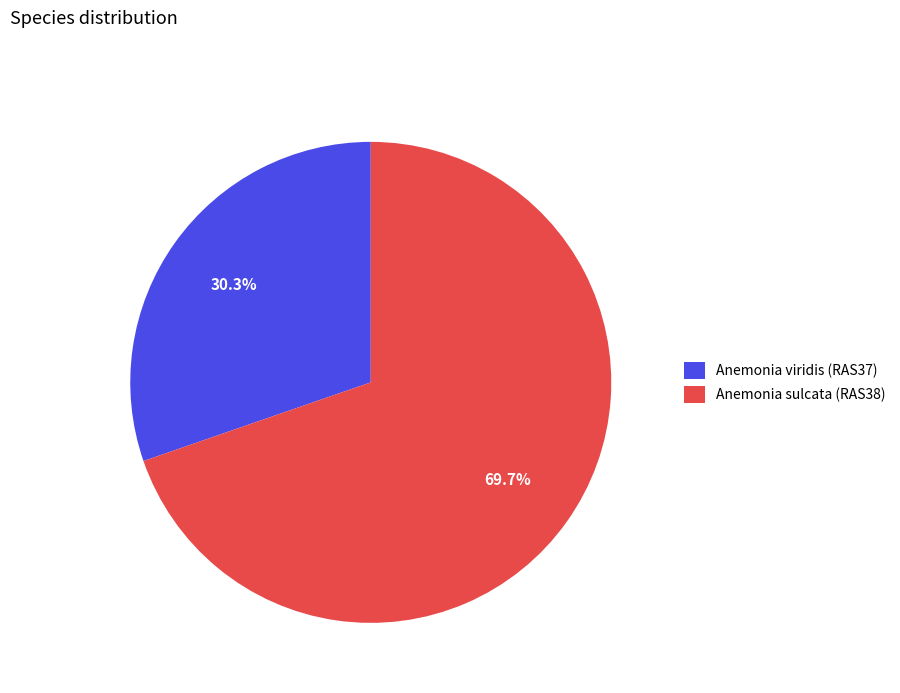

Which slice is the largest?

Anemonia sulcata (RAS38)